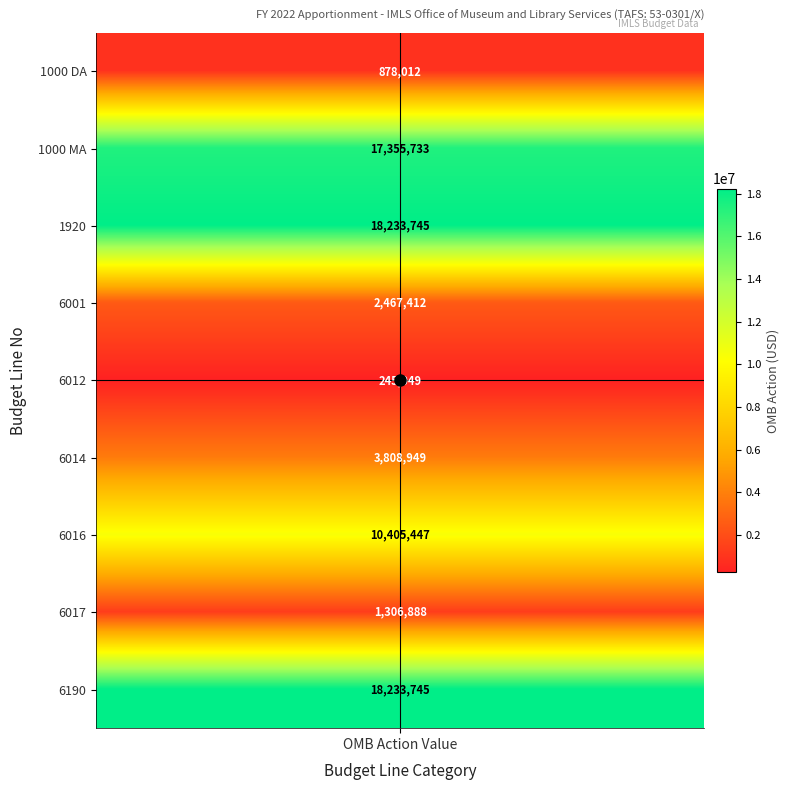

Rank the categories by value from highest to lowest.

1920, 6190, 1000 MA, 6016, 6014, 6001, 6017, 1000 DA, 6012